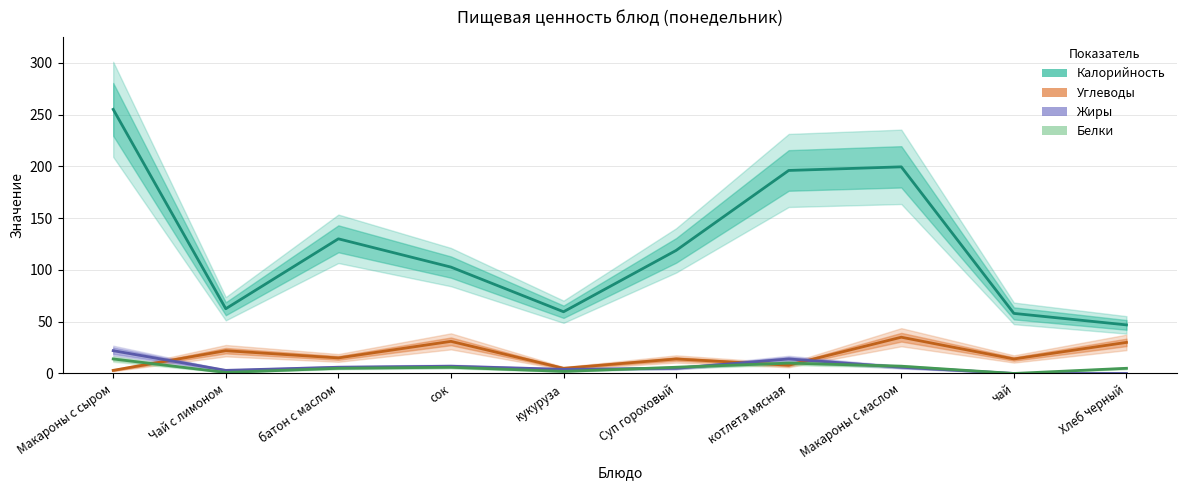

What is the difference between the maximum and minimum values in the Жиры series?

22.0